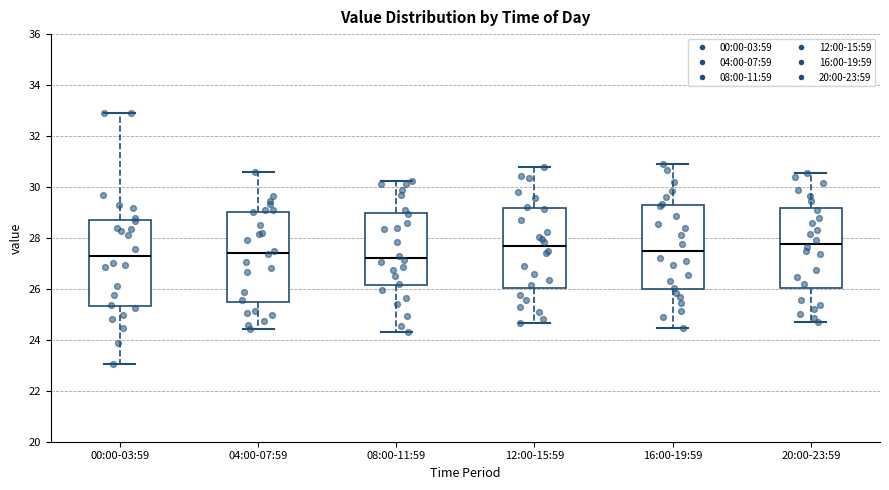

Reading left to right, transcribe this box plot: for each box, give where its median line is, the range the box spans, and where its two whiskers end, as read against the y-axis. The values are not printed on the chart, so give them approximately, as read against the axis.

00:00-03:59: median 27.2, box 25.4 to 28.6, whiskers 23.0 to 33.0
04:00-07:59: median 27.4, box 25.4 to 29.0, whiskers 24.4 to 30.6
08:00-11:59: median 27.2, box 26.2 to 29.0, whiskers 24.4 to 30.2
12:00-15:59: median 27.6, box 26.0 to 29.2, whiskers 24.6 to 30.8
16:00-19:59: median 27.4, box 26.0 to 29.2, whiskers 24.4 to 31.0
20:00-23:59: median 27.8, box 26.0 to 29.2, whiskers 24.8 to 30.6